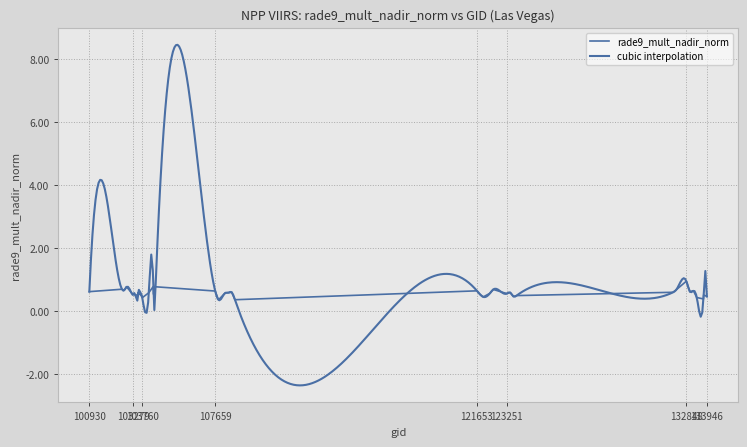

The chart shows a value of 0.5 at 103396. True or false?

True